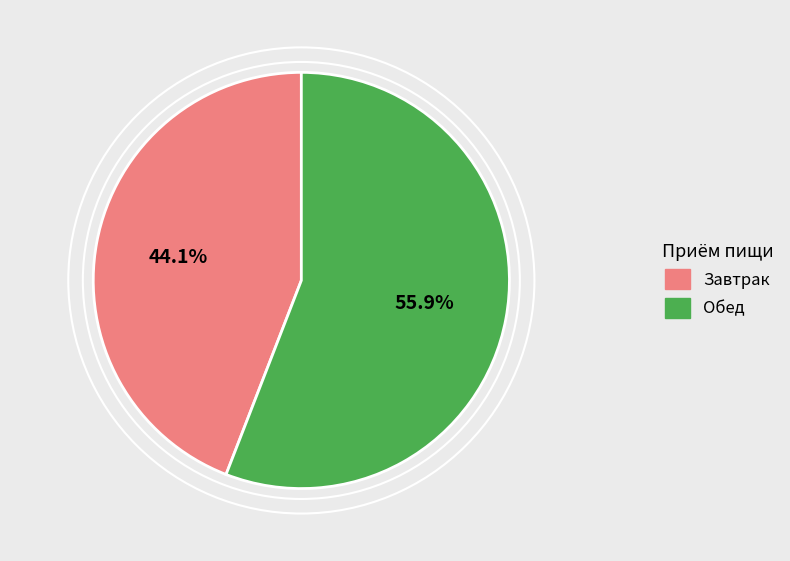

Rank the categories by value from highest to lowest.

Обед, Завтрак